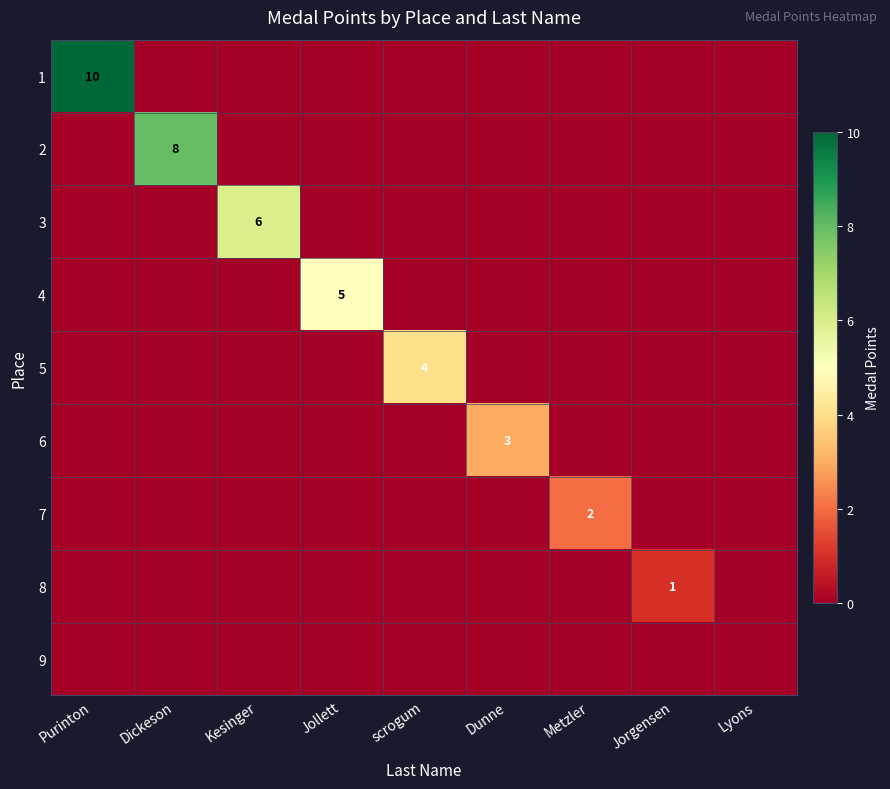

What is the sum of the 1 values at Purinton and scrogum?

10